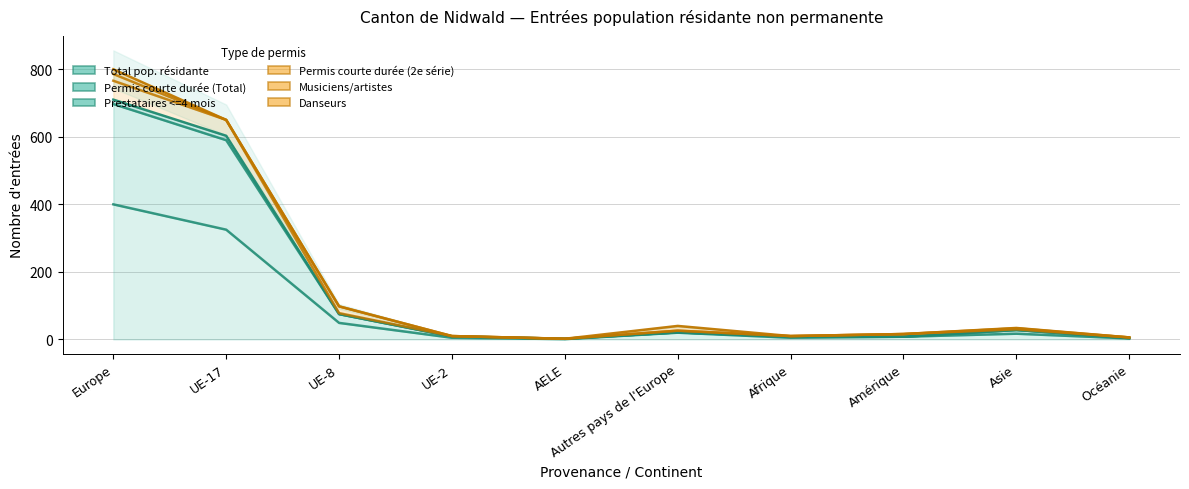

True or false: Total pop. résidante and Permis courte durée (2e série) cross at least once.

False